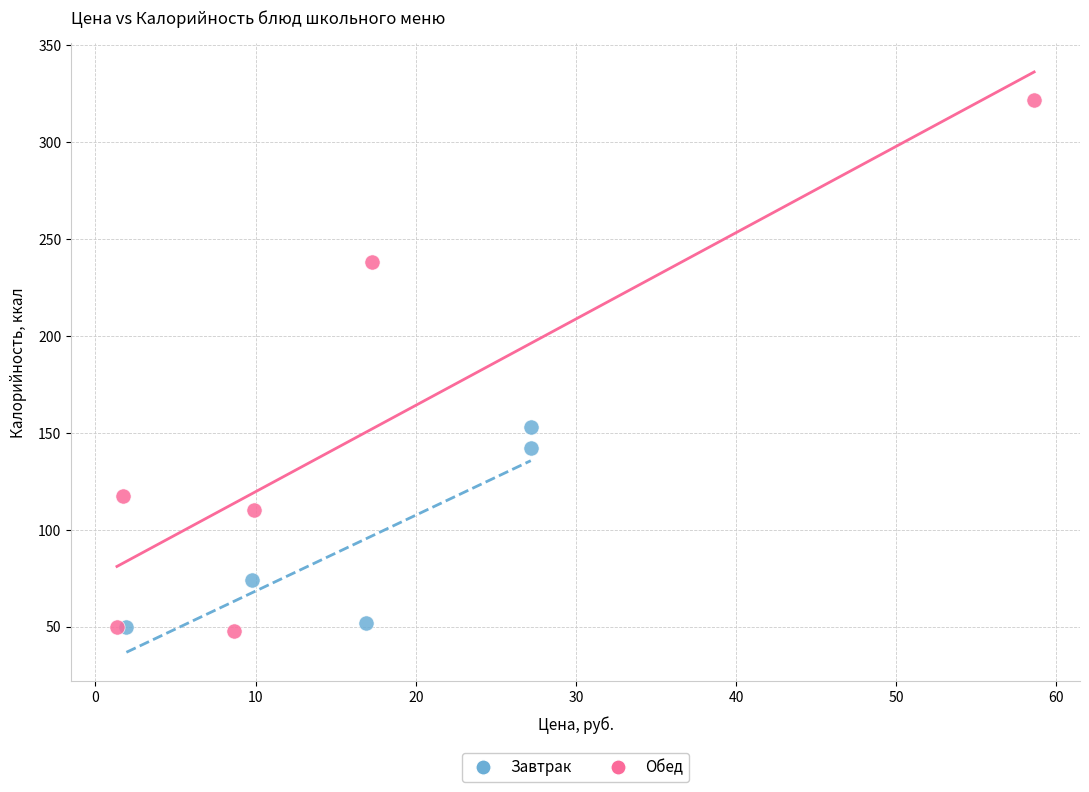

Which series has the largest Y range (max minus min)?

Обед